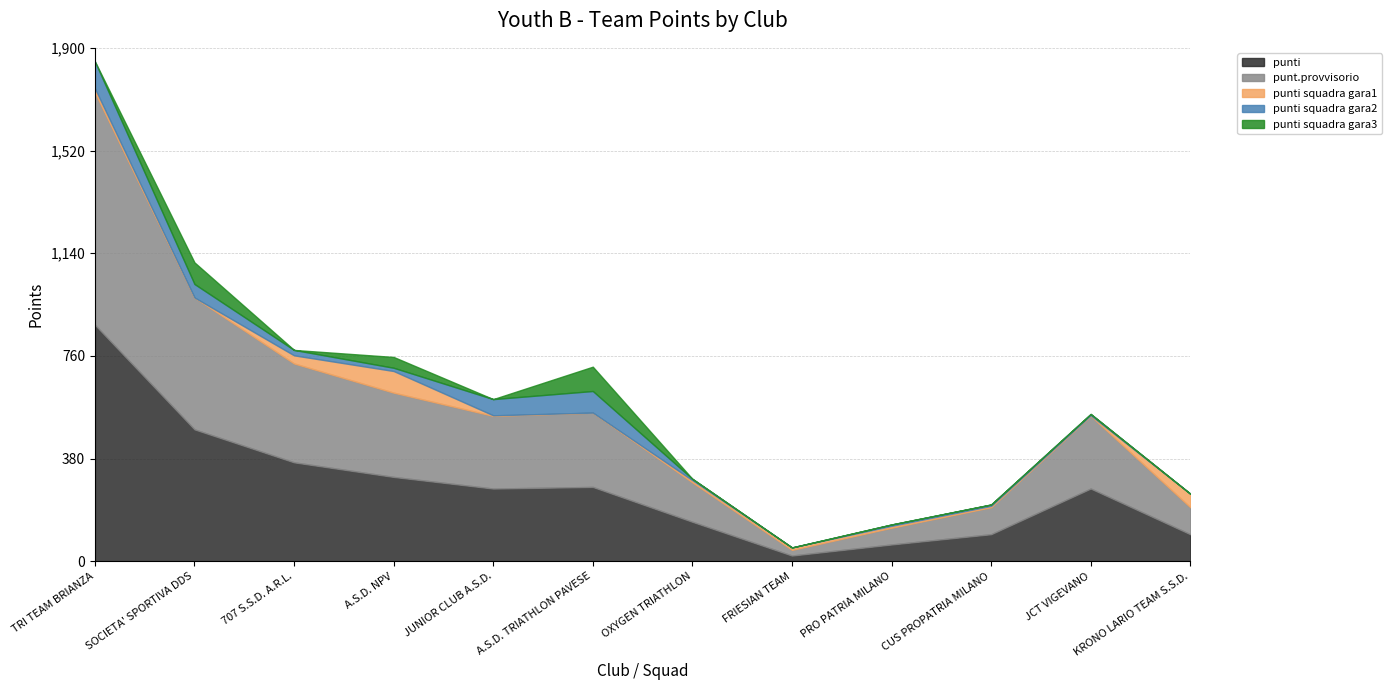

Is it true that punti squadra gara2 equals 8 at CUS PROPATRIA MILANO?

False